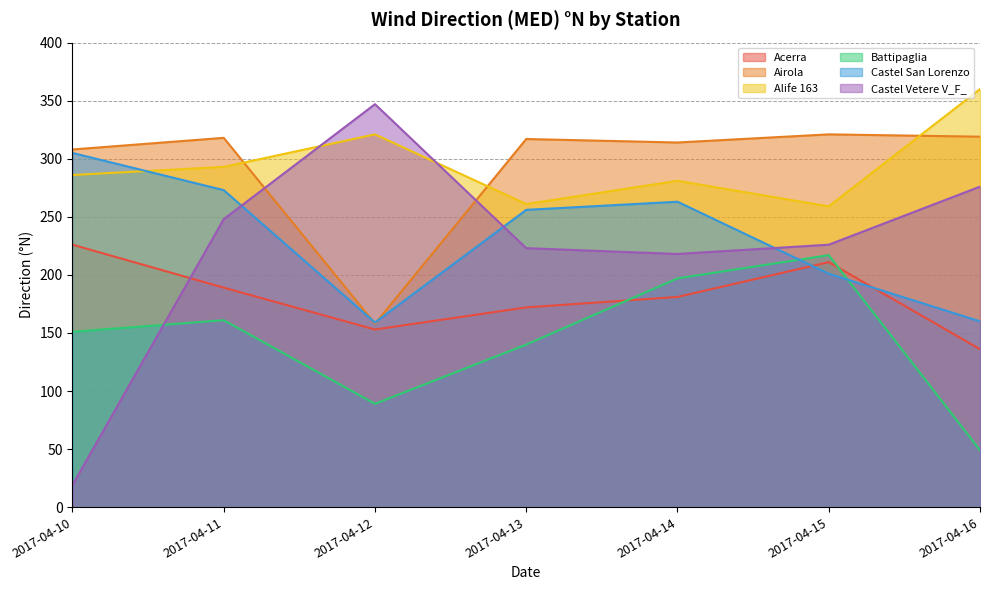

Where is the first local maximum for Airola?

2017-04-11